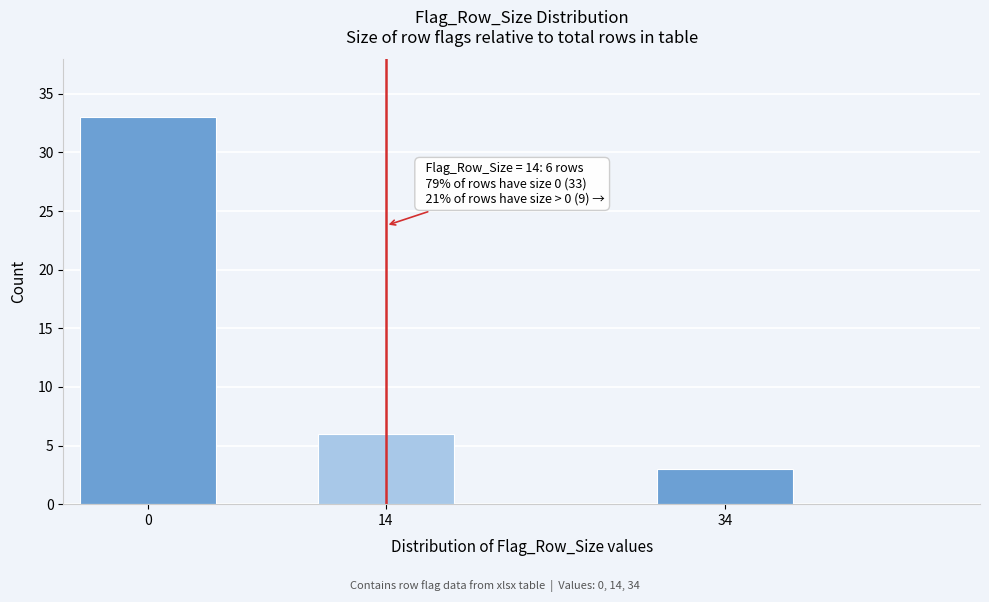

Reading right to left, list all the values displayed in this chart.

3	6	33